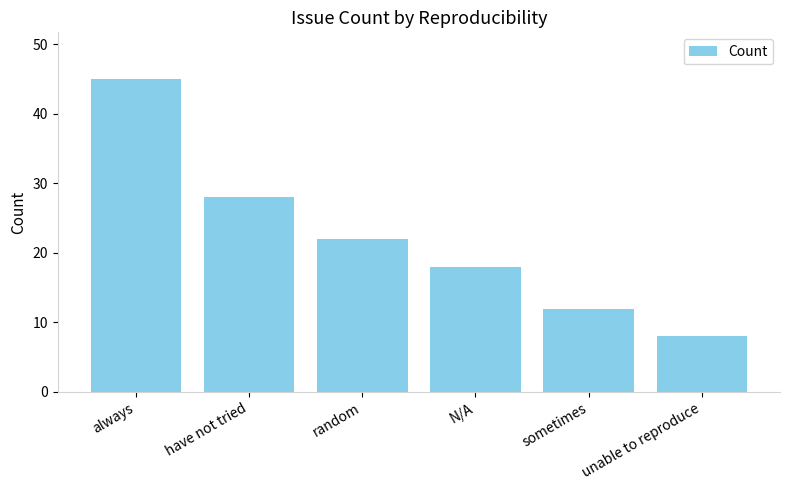

The chart shows a value of 28 at have not tried. True or false?

True